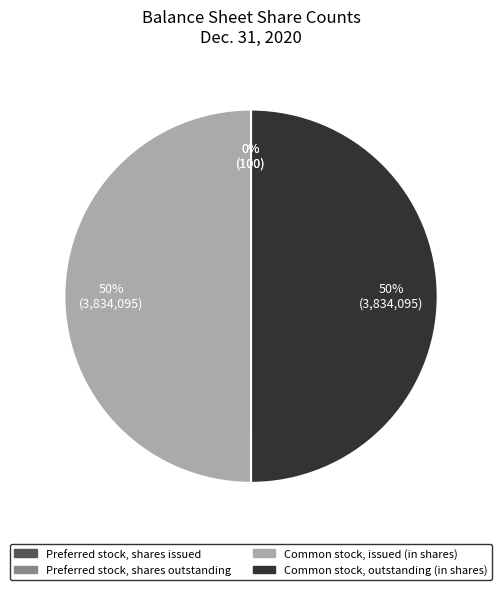

To the nearest percent, what portion does Common stock, issued represent?

50%